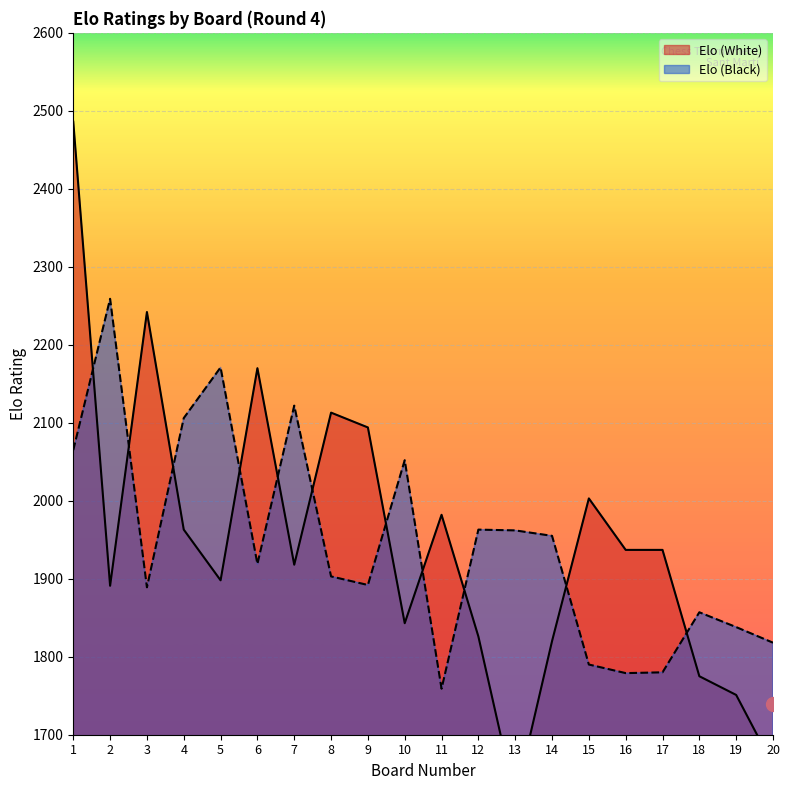

Rank the categories by Elo (White) value from highest to lowest.

1, 3, 6, 8, 9, 15, 11, 4, 16, 17, 7, 5, 2, 10, 12, 14, 18, 19, 20, 13